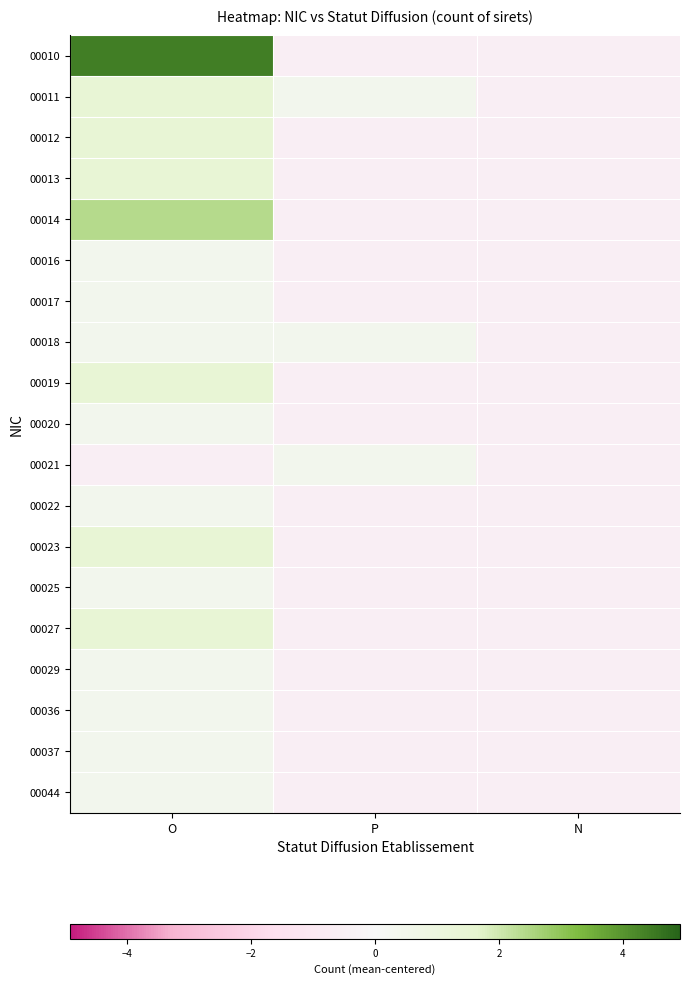

At which category is the sum across all series the highest?

O